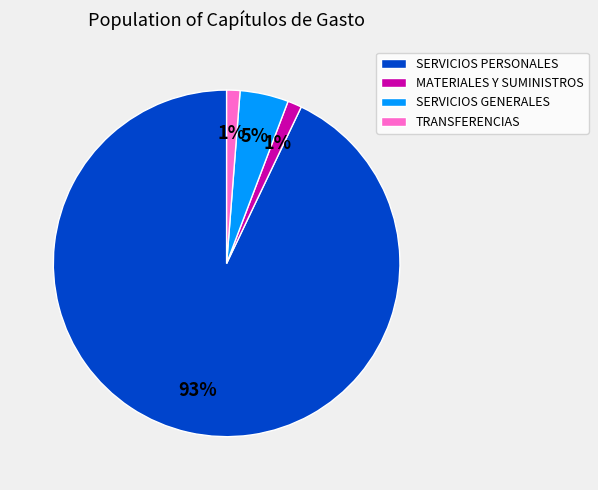

How many slices are in this pie chart?

4